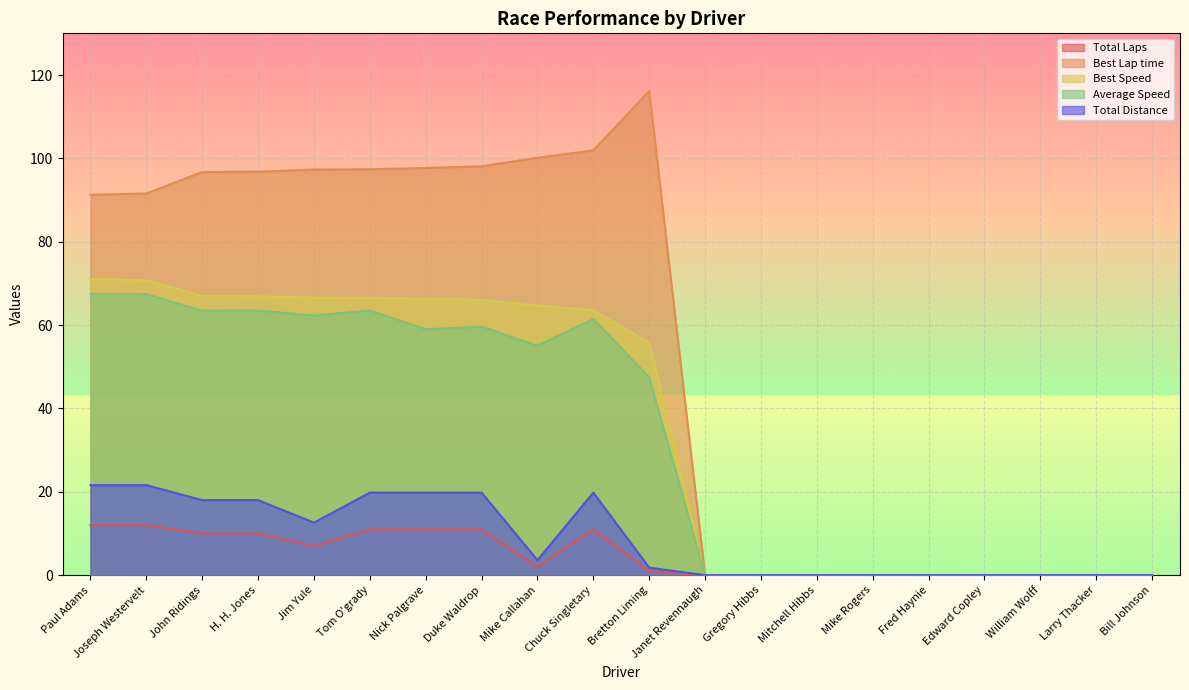

How many lines are shown in the chart?

5